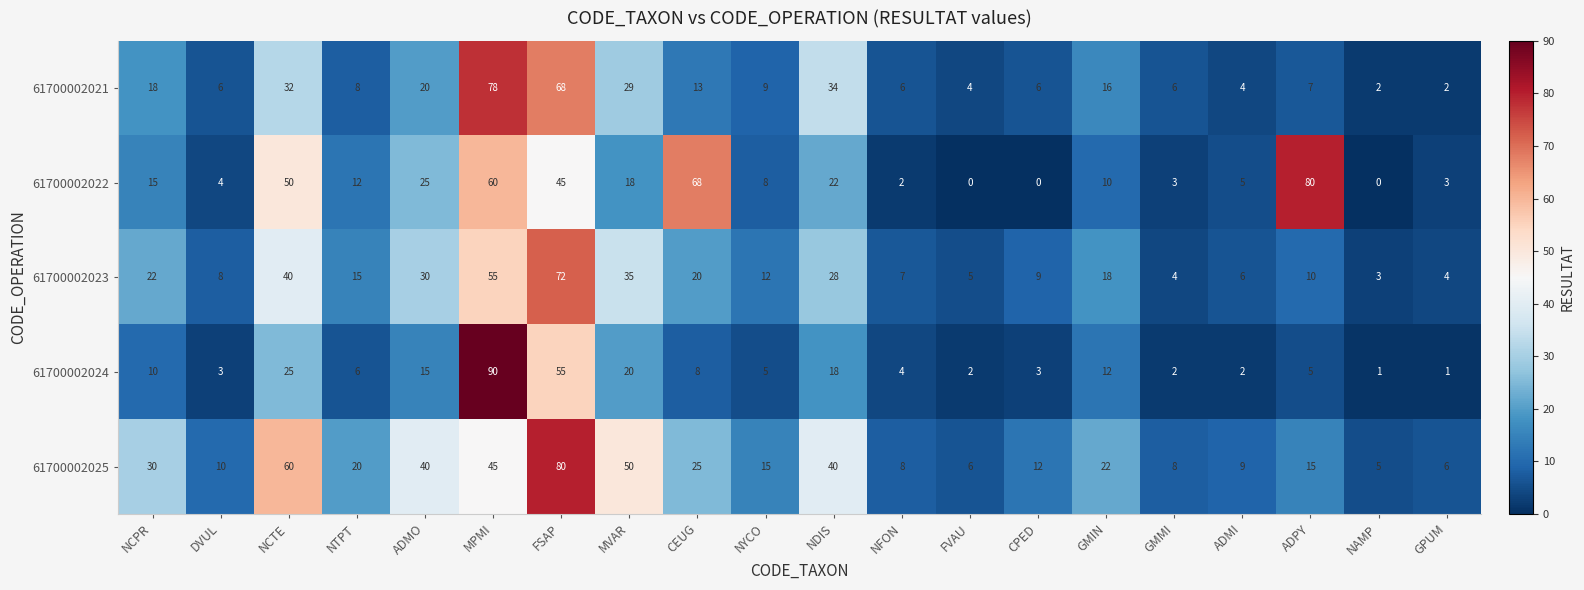

Count the number of categories in the chart.

20